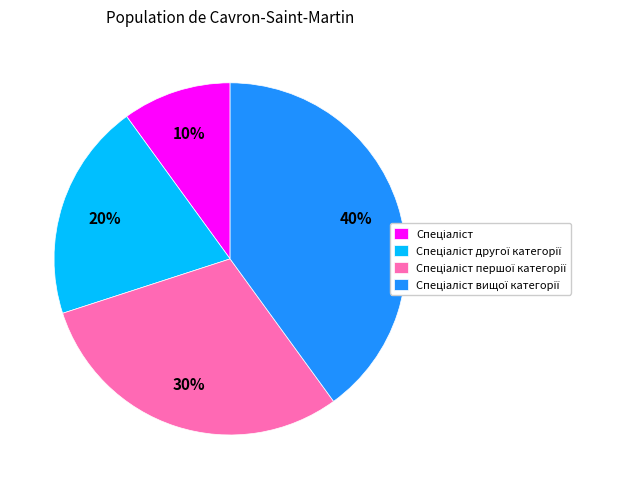

To the nearest percent, what is the difference between the largest and smallest slice percentages?

30%